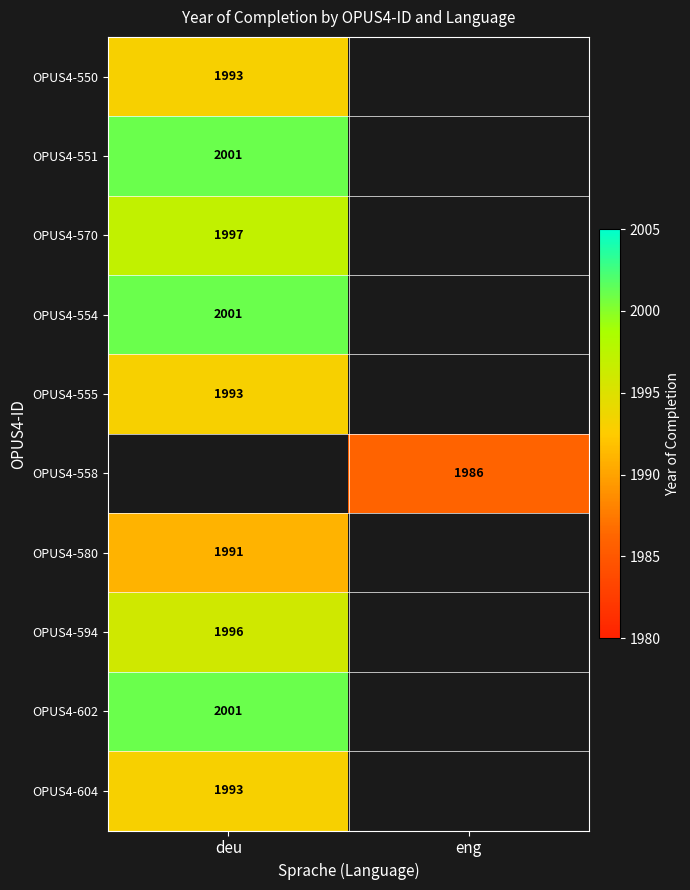

What is the minimum value shown in the chart?

1986.0